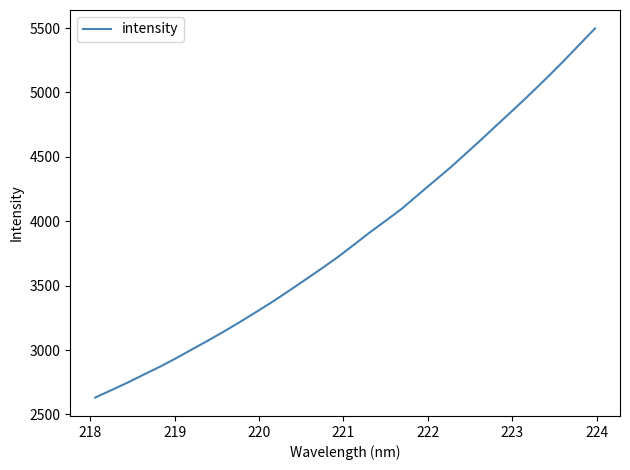

What is the difference between the maximum and minimum values?

2865.6